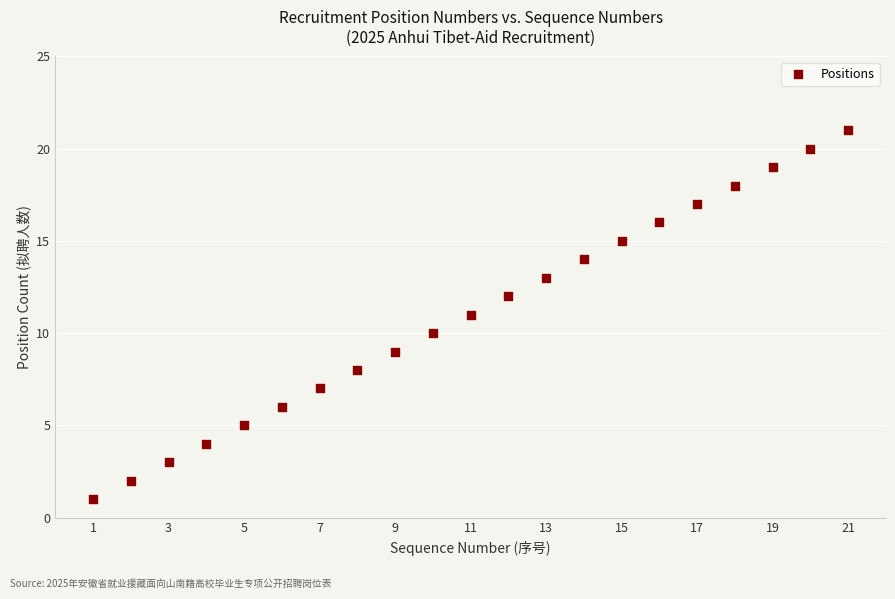

What is the range of Y values (max minus min)?

20